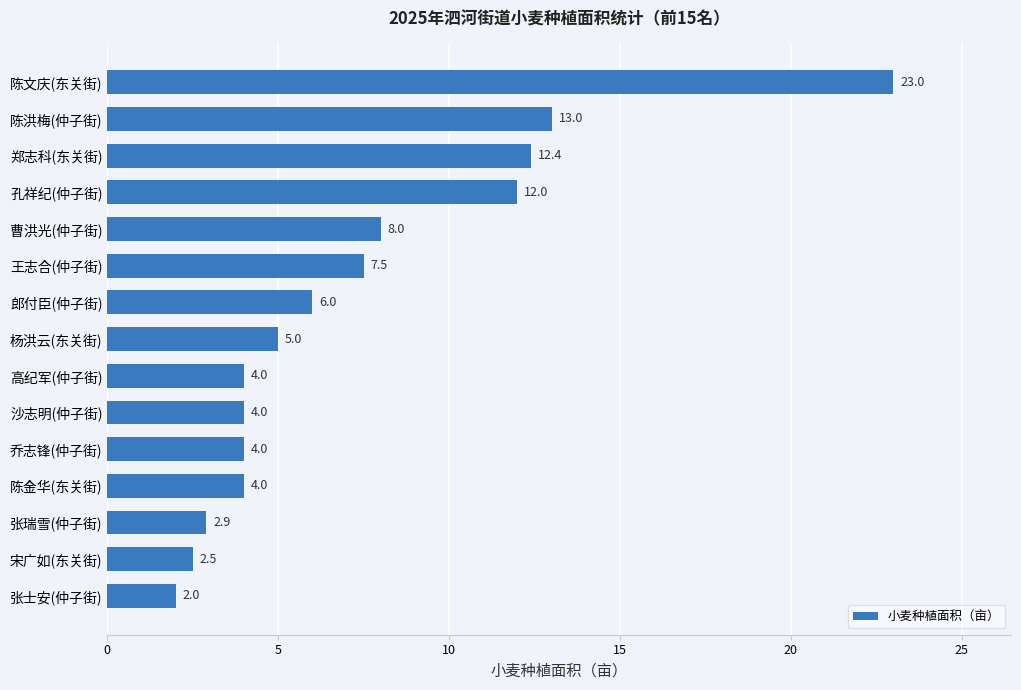

At which label is the value closest to 12?

孔祥纪(仲子街)